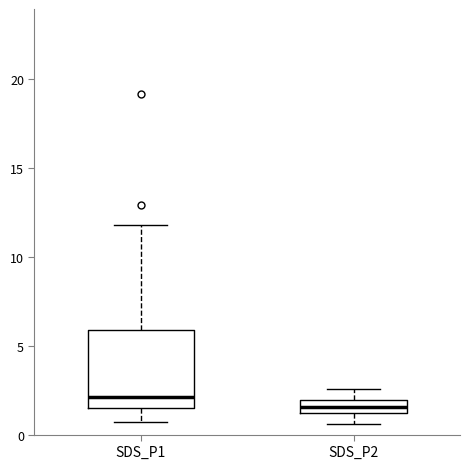

Which box is the tallest, from its lower edge to its upper edge?

SDS_P1